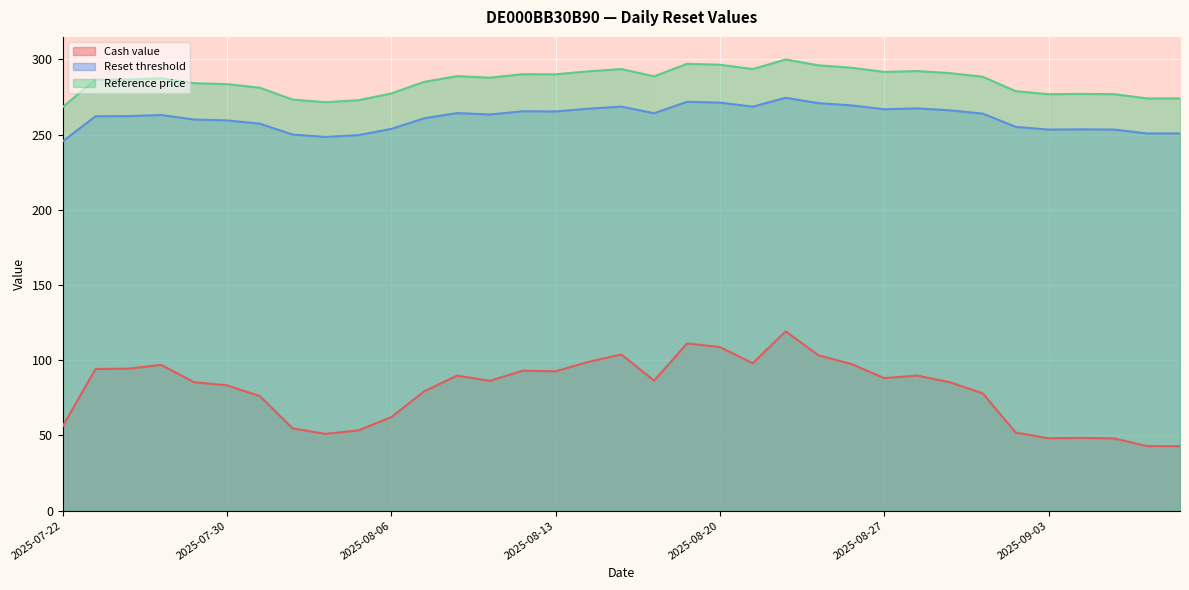

Reading left to right, transcribe all the data shown in this chart.

Cash value: 2025-07-22=56.1	2025-07-23=94.2	2025-07-24=94.4	2025-07-25=96.9	2025-07-28=85.4	2025-07-30=83.4	2025-07-31=76.2	2025-08-01=54.7	2025-08-04=51.1	2025-08-05=53.4	2025-08-06=62.2	2025-08-07=79.3	2025-08-08=89.8	2025-08-11=86.3	2025-08-12=93.1	2025-08-13=92.7	2025-08-14=98.9	2025-08-15=103.9	2025-08-18=86.5	2025-08-19=111.2	2025-08-20=108.8	2025-08-21=98.0	2025-08-22=119.2	2025-08-25=103.3	2025-08-26=97.5	2025-08-27=88.1	2025-08-28=89.8	2025-08-29=85.4	2025-09-01=78.0	2025-09-02=51.9	2025-09-03=48.1	2025-09-04=48.4	2025-09-05=48.0	2025-09-08=43.0	2025-09-09=42.9
Reset threshold: 2025-07-22=245.5	2025-07-23=262.2	2025-07-24=262.3	2025-07-25=263.1	2025-07-28=260.0	2025-07-30=259.5	2025-07-31=257.3	2025-08-01=250.1	2025-08-04=248.5	2025-08-05=249.7	2025-08-06=253.8	2025-08-07=260.9	2025-08-08=264.3	2025-08-11=263.4	2025-08-12=265.5	2025-08-13=265.4	2025-08-14=267.3	2025-08-15=268.6	2025-08-18=264.3	2025-08-19=271.8	2025-08-20=271.3	2025-08-21=268.6	2025-08-22=274.5	2025-08-25=270.9	2025-08-26=269.5	2025-08-27=266.9	2025-08-28=267.5	2025-08-29=266.2	2025-09-01=264.0	2025-09-02=255.2	2025-09-03=253.4	2025-09-04=253.5	2025-09-05=253.4	2025-09-08=250.8	2025-09-09=250.8
Reference price: 2025-07-22=268.3	2025-07-23=286.6	2025-07-24=286.7	2025-07-25=287.5	2025-07-28=284.2	2025-07-30=283.6	2025-07-31=281.2	2025-08-01=273.3	2025-08-04=271.6	2025-08-05=272.9	2025-08-06=277.4	2025-08-07=285.1	2025-08-08=288.9	2025-08-11=287.9	2025-08-12=290.2	2025-08-13=290.1	2025-08-14=292.1	2025-08-15=293.6	2025-08-18=288.8	2025-08-19=297.1	2025-08-20=296.5	2025-08-21=293.6	2025-08-22=300.0	2025-08-25=296.1	2025-08-26=294.5	2025-08-27=291.7	2025-08-28=292.3	2025-08-29=290.9	2025-09-01=288.5	2025-09-02=278.9	2025-09-03=276.9	2025-09-04=277.1	2025-09-05=276.9	2025-09-08=274.1	2025-09-09=274.1